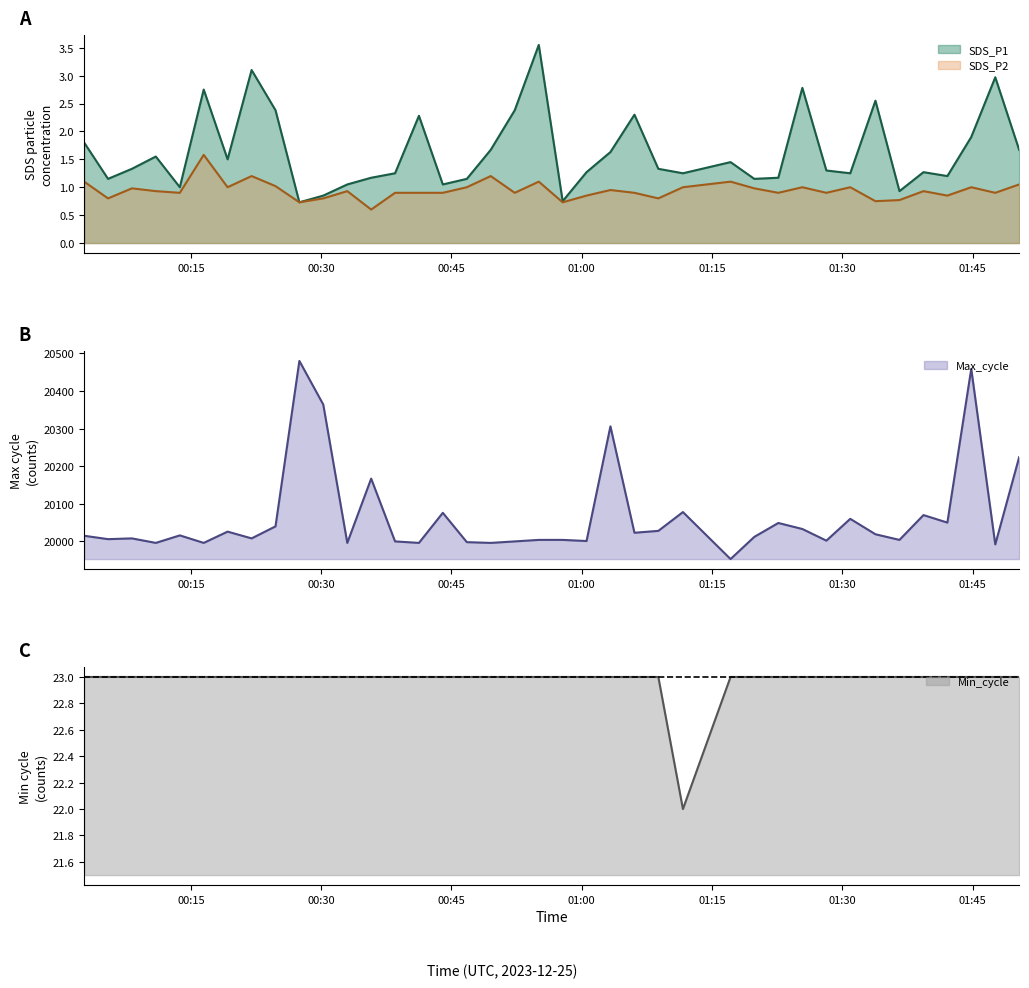

What is the highest value of the Min_cycle series?

23